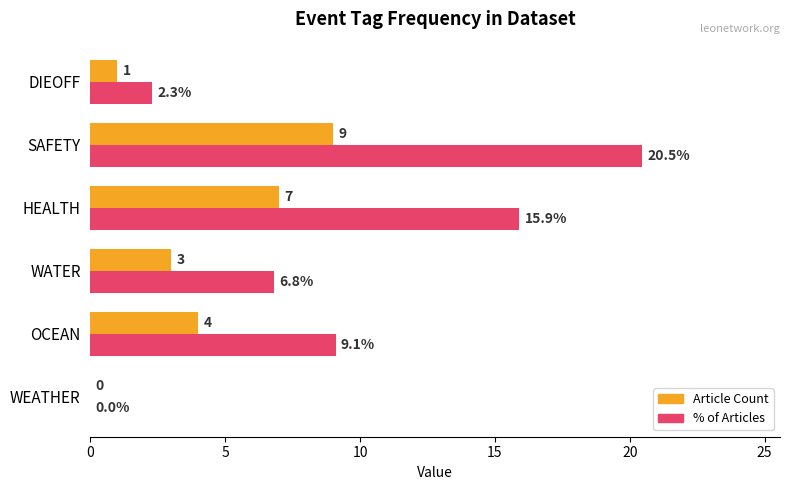

Where is Article Count nearest to the value 4?

OCEAN